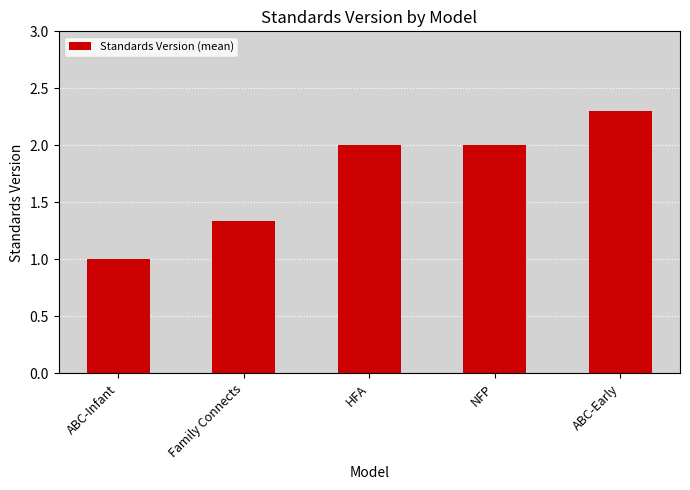

What is the difference between the values at NFP and ABC-Infant?

1.0